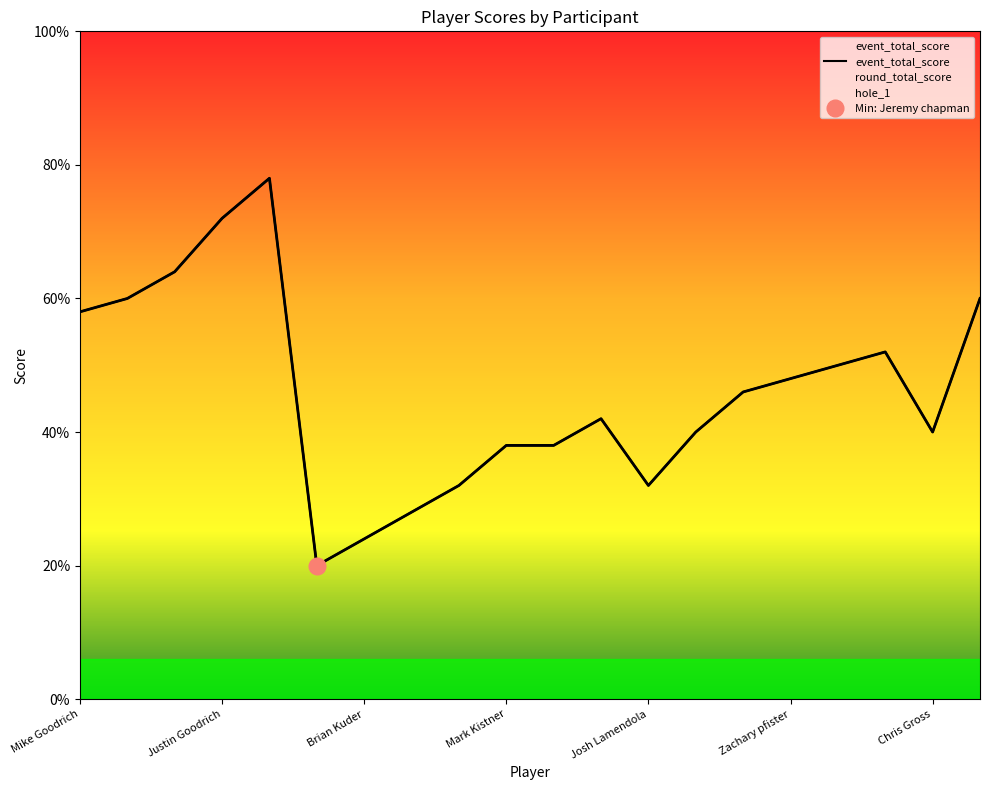

What is the value of the round_total_score point at the 12th from the left?

61